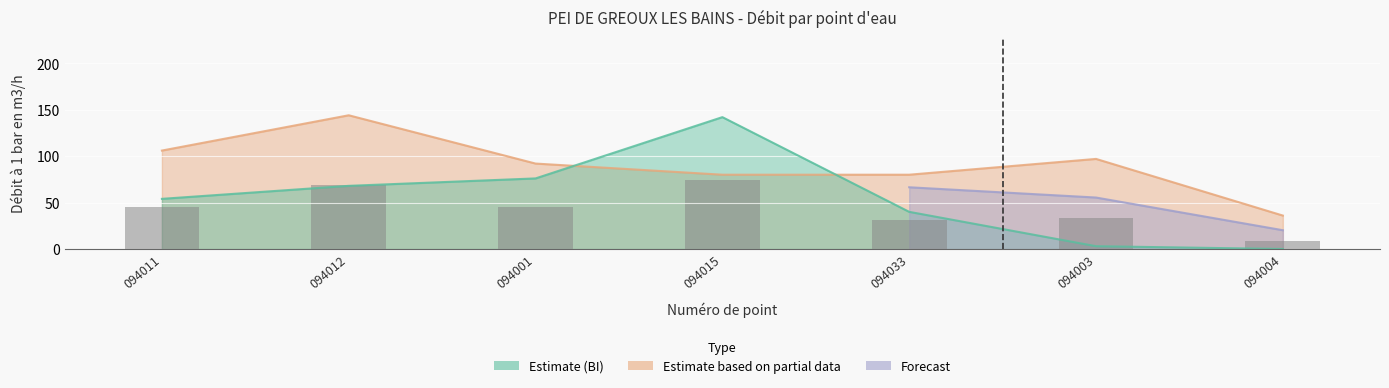

Approximately how many times larger is the value at 094015 compared to 094003?

0.8